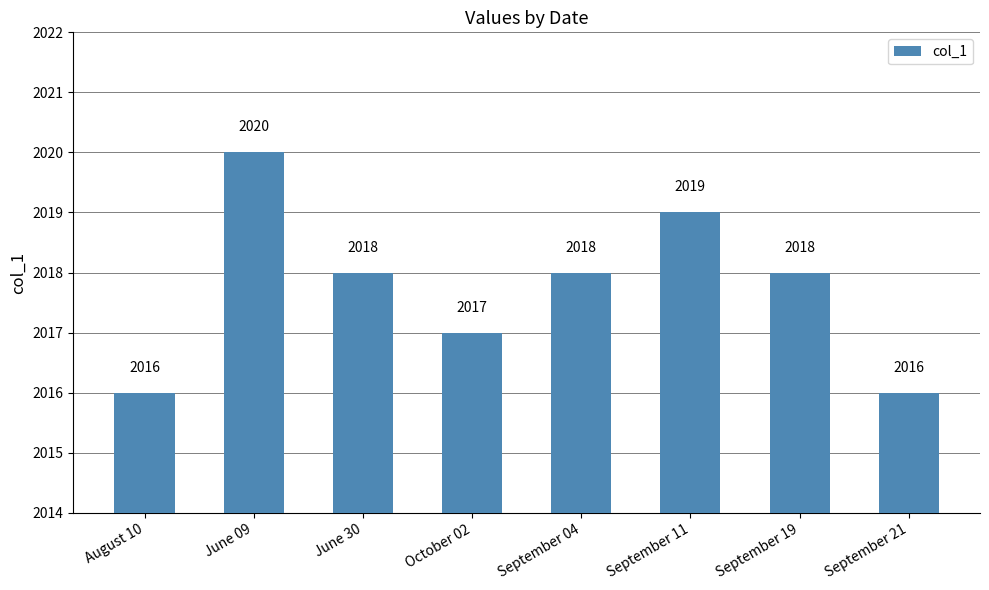

True or false: the data shows 2016 at September 21.

True